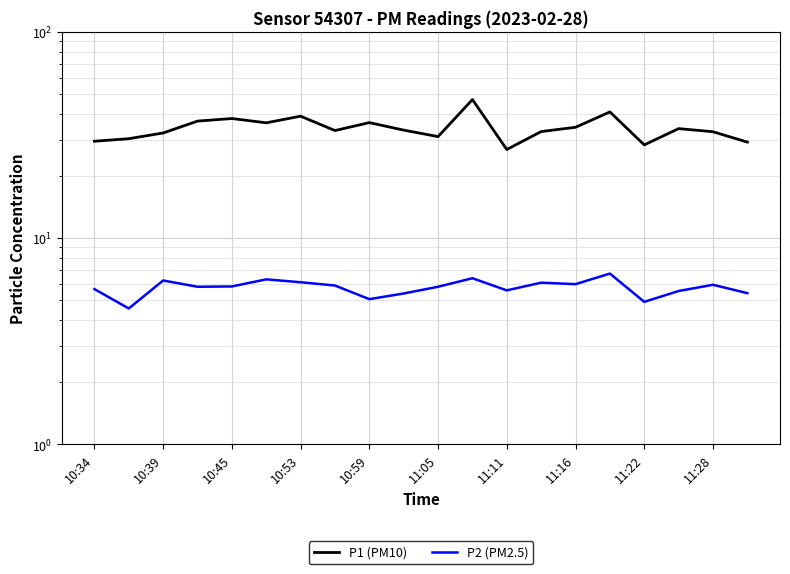

True or false: P1 (PM10) has a value of 26.9 at 11:11.

True